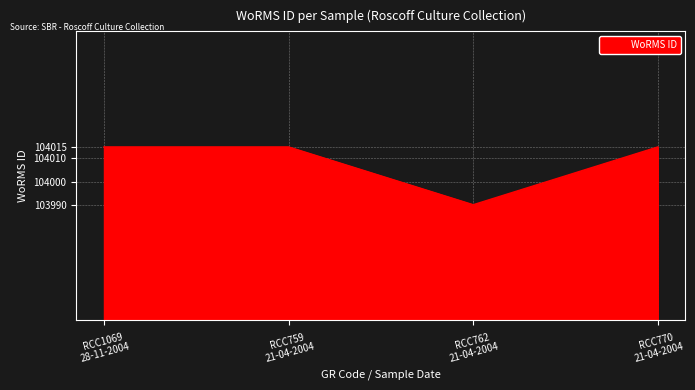

How many distinct data groups are displayed?

1